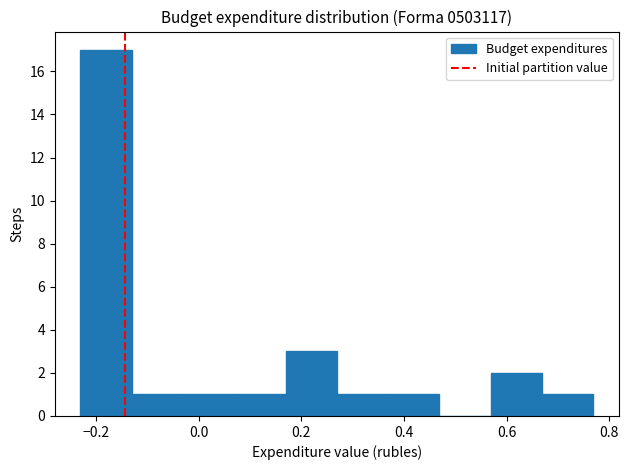

Reading left to right, list every bar in this chart as the range it spans on the x-axis followed by its height. Neither the bar edges nor the heights are printed on the chart, so give them approximately, as read against the axes.

-0.24 to -0.14: 17
-0.14 to -0.04: 1
-0.04 to 0.06: 1
0.06 to 0.16: 1
0.16 to 0.26: 3
0.26 to 0.36: 1
0.36 to 0.46: 1
0.46 to 0.56: 0
0.56 to 0.66: 2
0.66 to 0.76: 1